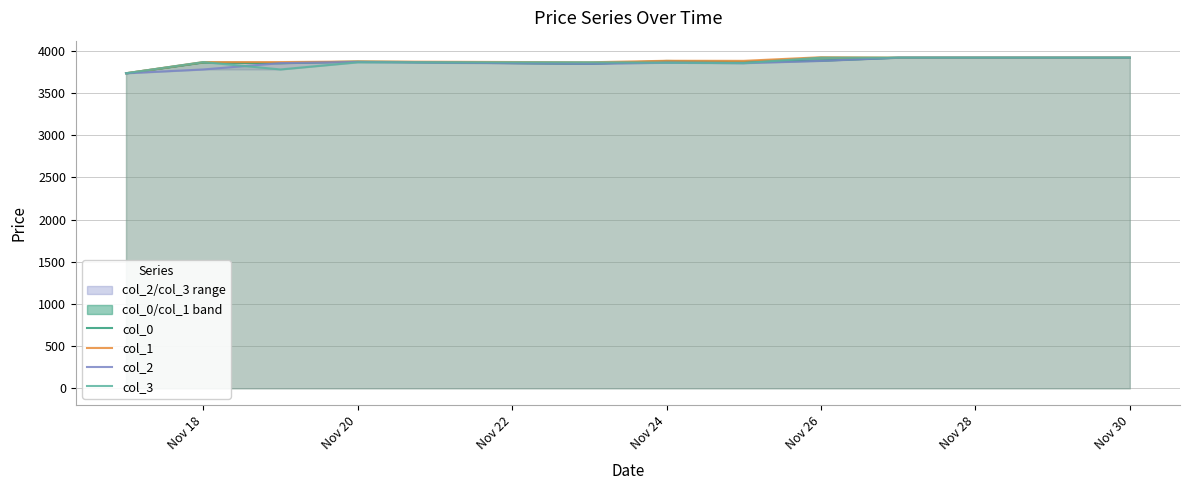

What is the minimum value shown in the chart?

3735.0